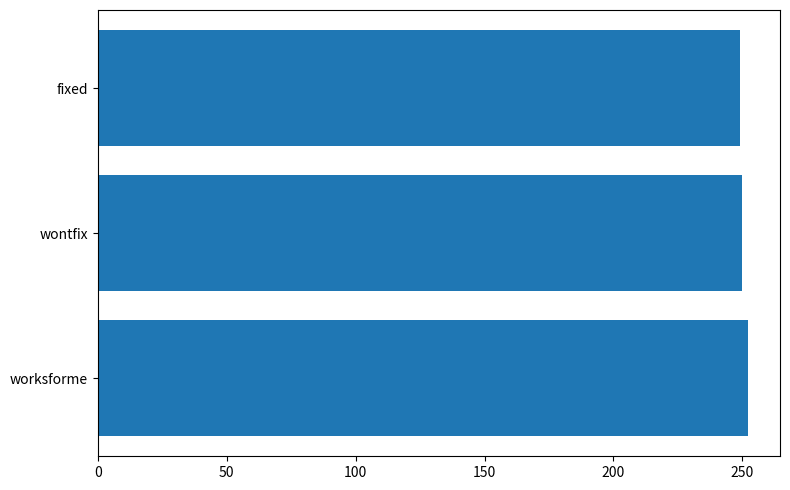

What is the ratio of the value at fixed to the value at wontfix?

1.0